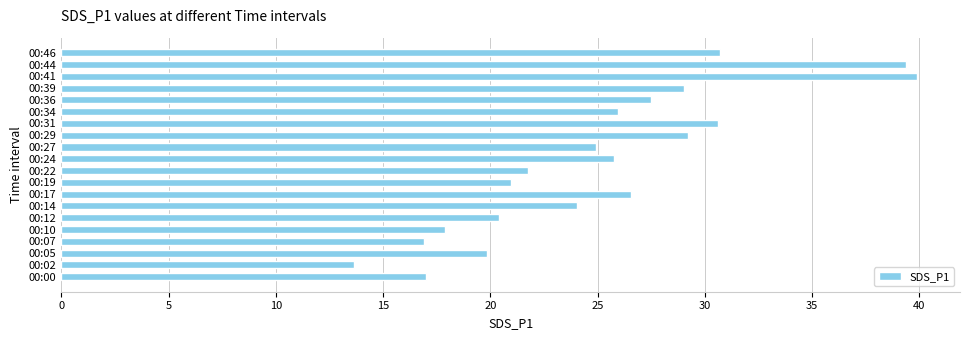

What is the ratio of the value at 00:41 to the value at 00:39?

1.4